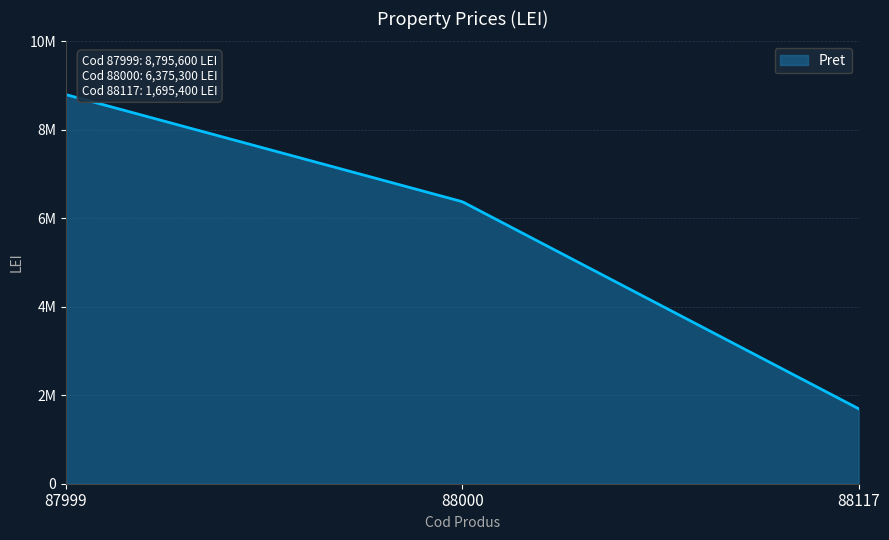

Which category has the highest value across all series?

87999